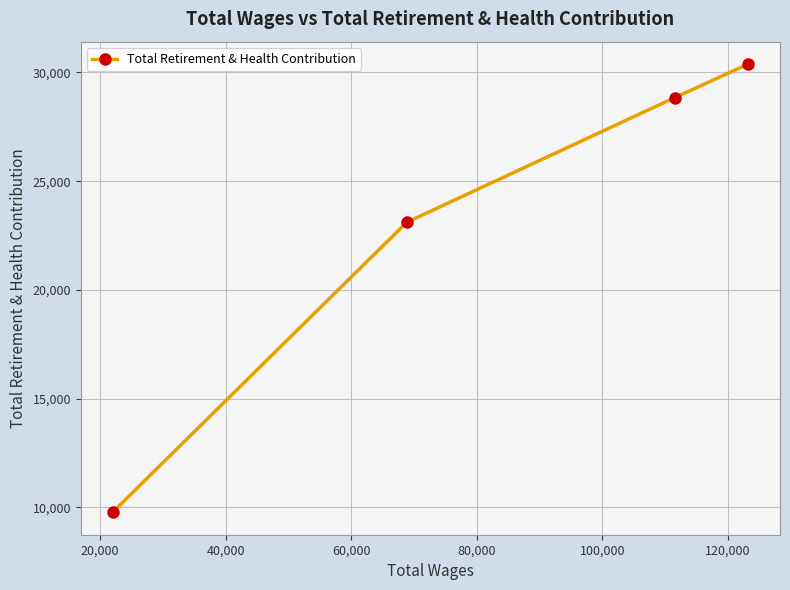

How many data points are less than 28843?

2